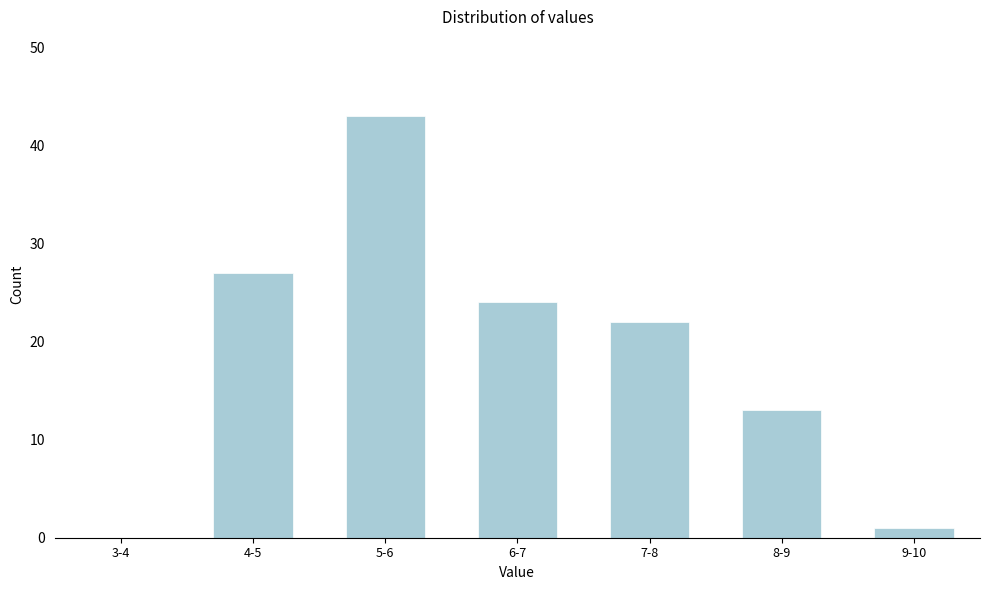

Reading left to right, what are all the values shown in this chart?

3-4=0	4-5=27	5-6=43	6-7=24	7-8=22	8-9=13	9-10=1